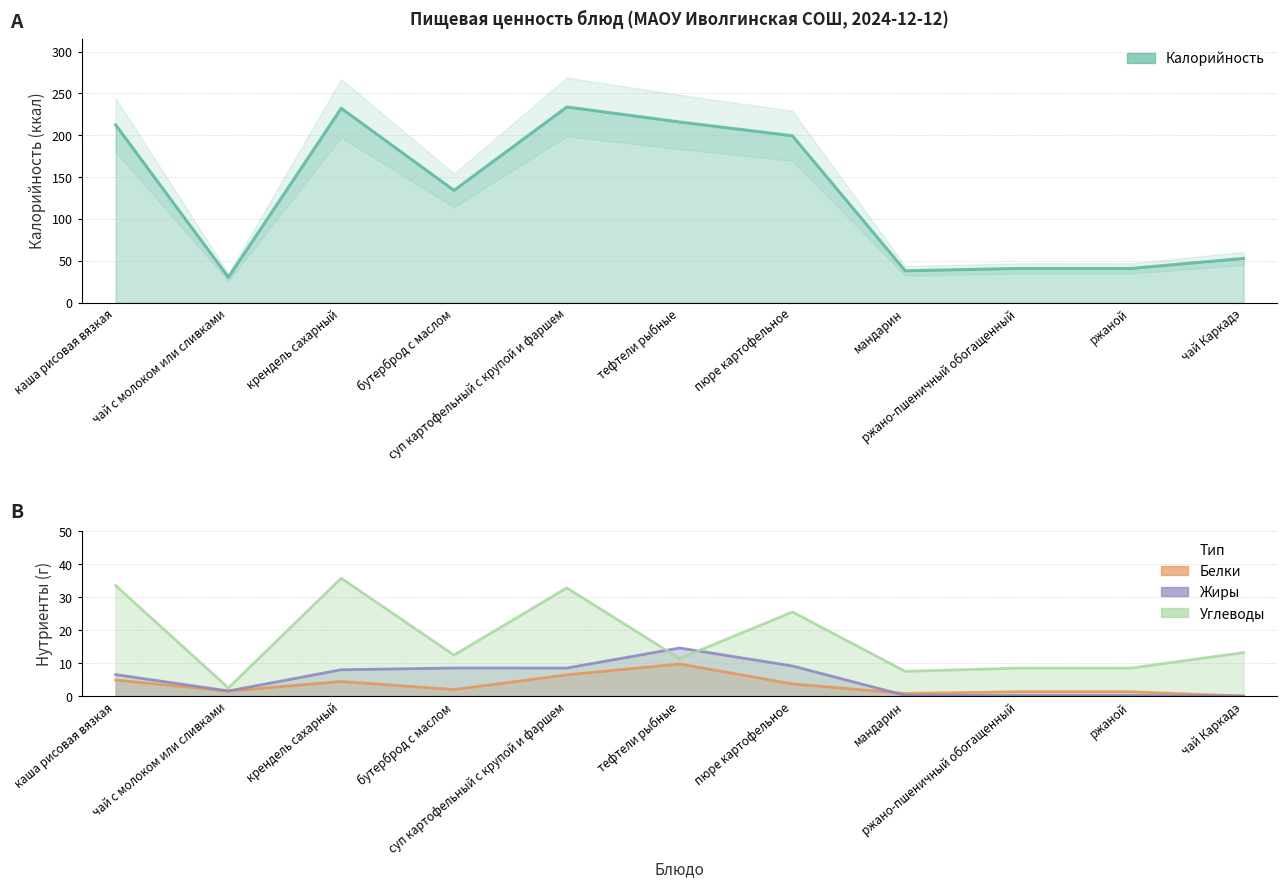

Reading left to right, list all the values displayed in this chart.

Калорийность: каша рисовая вязкая=212.5	чай с молоком или сливками=30.3	крендель сахарный=232.2	бутерброд с маслом=134.2	суп картофельный с крупой и фаршем=233.8	тефтели рыбные=215.9	пюре картофельное=199.4	мандарин=38.0	ржано-пшеничный обогащенный=40.8	ржаной=40.8	чай Каркадэ=52.8
Белки: каша рисовая вязкая=4.9	чай с молоком или сливками=1.5	крендель сахарный=4.4	бутерброд с маслом=2.0	суп картофельный с крупой и фаршем=6.4	тефтели рыбные=9.7	пюре картофельное=3.7	мандарин=0.8	ржано-пшеничный обогащенный=1.3	ржаной=1.3	чай Каркадэ=0.0
Жиры: каша рисовая вязкая=6.5	чай с молоком или сливками=1.6	крендель сахарный=8.0	бутерброд с маслом=8.5	суп картофельный с крупой и фаршем=8.5	тефтели рыбные=14.6	пюре картофельное=9.1	мандарин=0.2	ржано-пшеничный обогащенный=0.2	ржаной=0.2	чай Каркадэ=0.0
Углеводы: каша рисовая вязкая=33.5	чай с молоком или сливками=2.5	крендель сахарный=35.7	бутерброд с маслом=12.4	суп картофельный с крупой и фаршем=32.8	тефтели рыбные=11.4	пюре картофельное=25.5	мандарин=7.5	ржано-пшеничный обогащенный=8.5	ржаной=8.5	чай Каркадэ=13.2